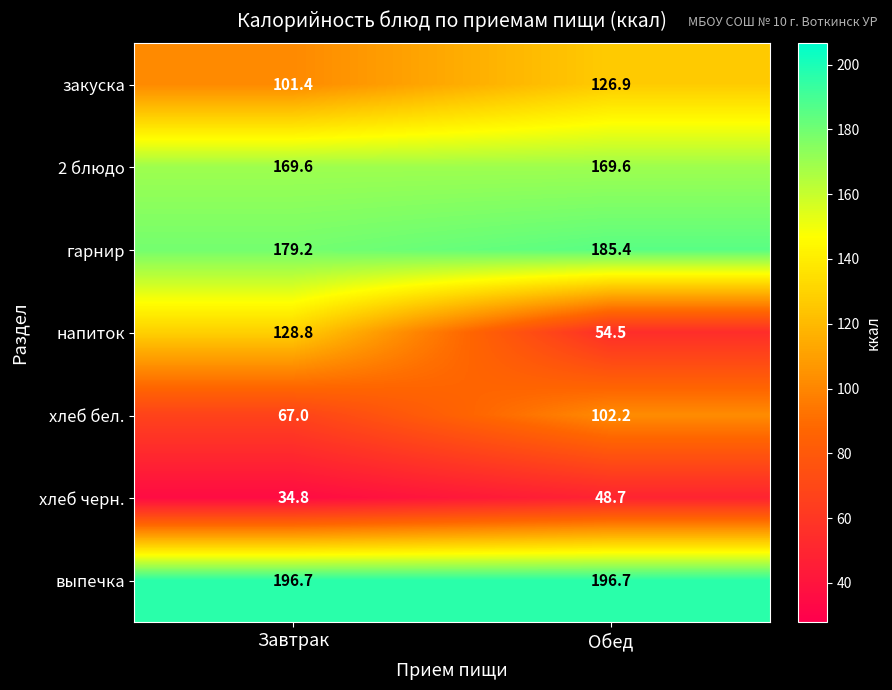

Reading right to left, list all the values displayed in this chart.

закуска: 126.9	101.4
2 блюдо: 169.6	169.6
гарнир: 185.4	179.2
напиток: 54.5	128.8
хлеб бел.: 102.2	67.0
хлеб черн.: 48.7	34.8
выпечка: 196.7	196.7